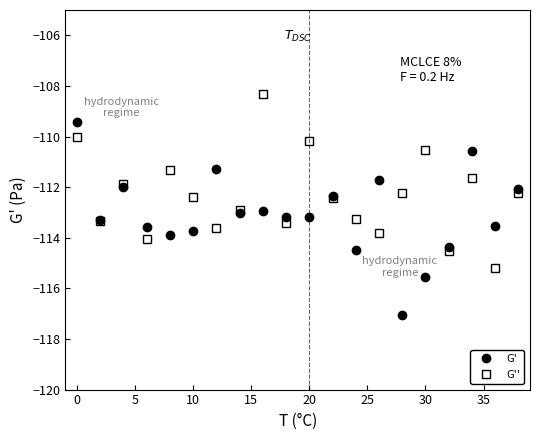

What is the value of the G'' point at the 12th from the left?

-112.4